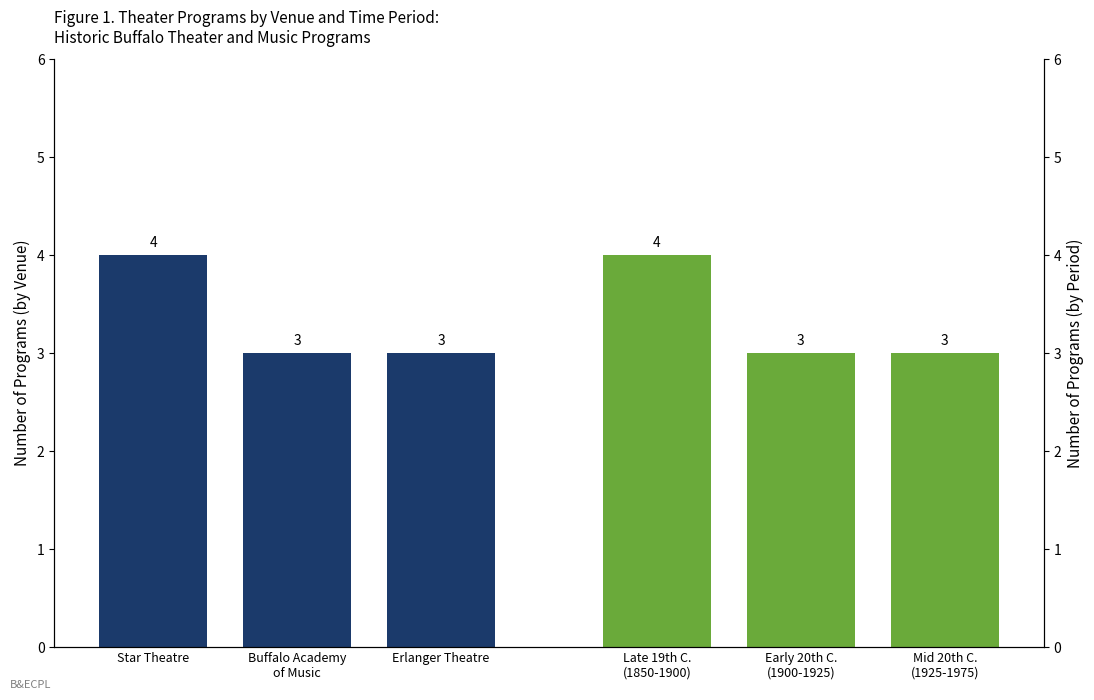

What is the lowest value of the Programs by Venue series?

3